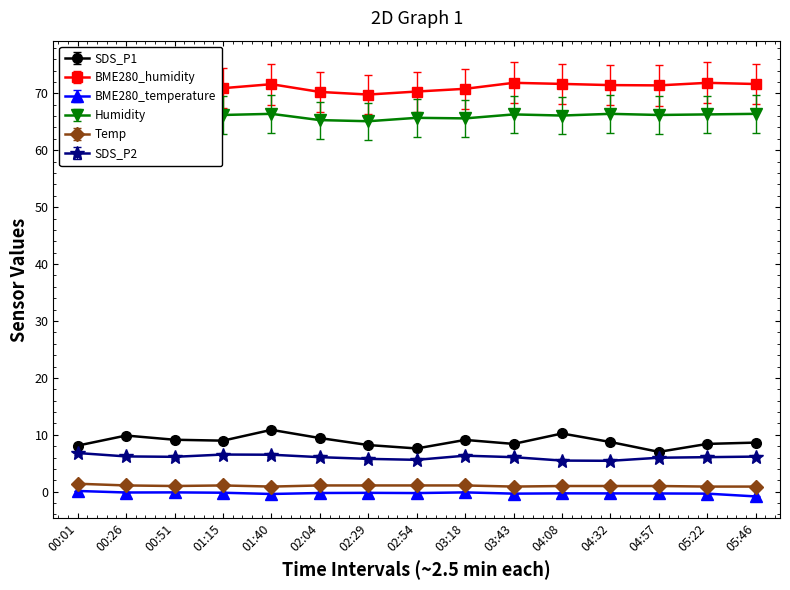

Reading right to left, transcribe all the data shown in this chart.

SDS_P1: 8.6	8.4	7.0	8.7	10.2	8.4	9.1	7.6	8.2	9.4	10.9	9.0	9.1	9.9	8.1
BME280_humidity: 71.6	71.8	71.4	71.5	71.7	71.8	70.8	70.3	69.8	70.2	71.6	70.9	70.0	69.0	68.3
BME280_temperature: -0.8	-0.3	-0.3	-0.3	-0.3	-0.3	-0.1	-0.2	-0.2	-0.2	-0.4	-0.2	-0.1	-0.1	0.1
Humidity: 66.4	66.3	66.2	66.4	66.1	66.3	65.6	65.7	65.1	65.3	66.4	66.2	65.4	64.7	64.4
Temp: 0.9	0.9	1.1	1.1	1.1	0.9	1.2	1.2	1.2	1.2	0.9	1.2	1.1	1.2	1.5
SDS_P2: 6.2	6.1	6.0	5.4	5.5	6.1	6.3	5.6	5.8	6.1	6.5	6.5	6.1	6.2	6.8